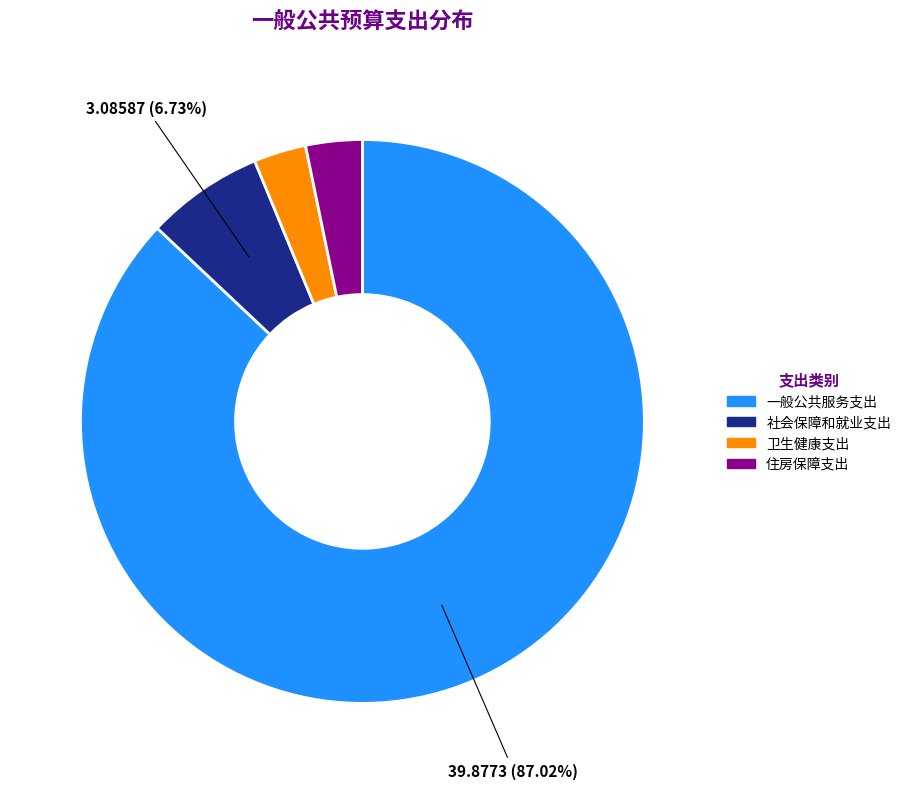

Does any single category account for the majority?

Yes